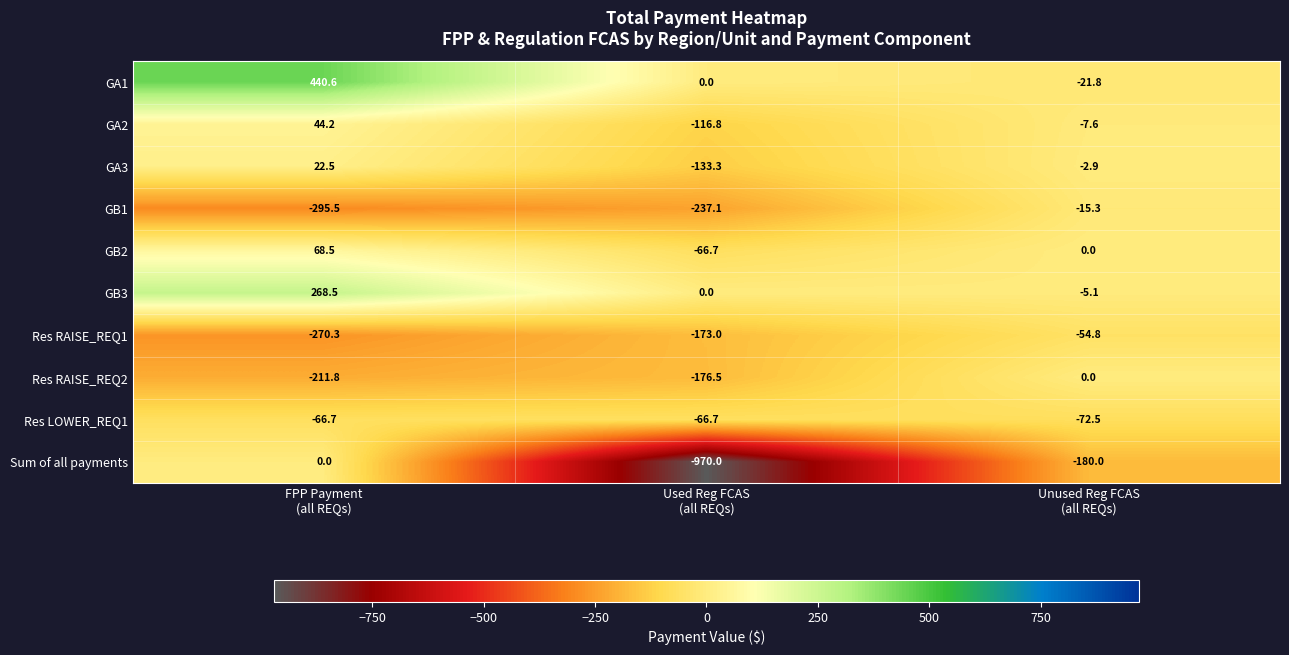

Reading left to right, transcribe all the data shown in this chart.

GA1: 440.6	0.0	-21.8
GA2: 44.2	-116.8	-7.6
GA3: 22.5	-133.3	-2.9
GB1: -295.5	-237.1	-15.3
GB2: 68.5	-66.7	0.0
GB3: 268.5	0.0	-5.1
Res RAISE_REQ1: -270.3	-173.0	-54.8
Res RAISE_REQ2: -211.8	-176.5	0.0
Res LOWER_REQ1: -66.7	-66.7	-72.5
Sum of all payments: 0.0	-970.0	-180.0